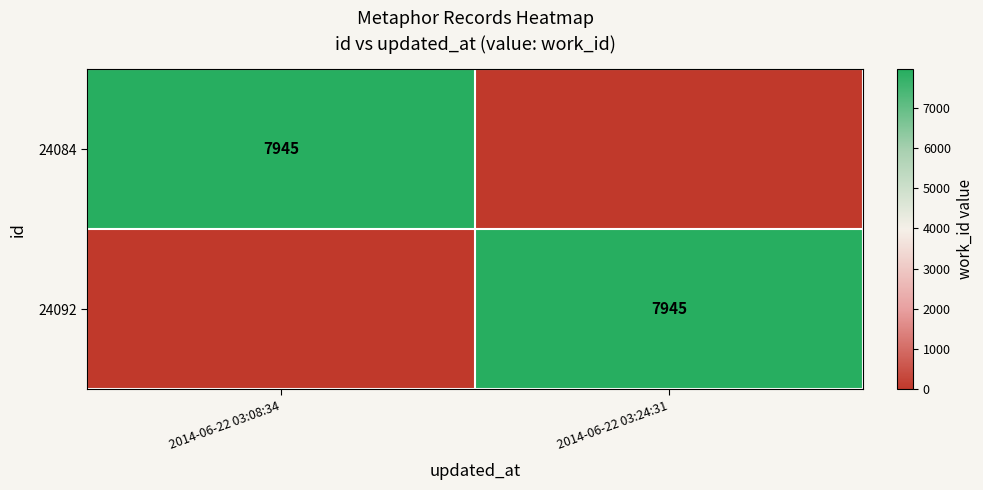

The value of 24084 at 2014-06-22 03:08:34 is 11302. True or false?

False